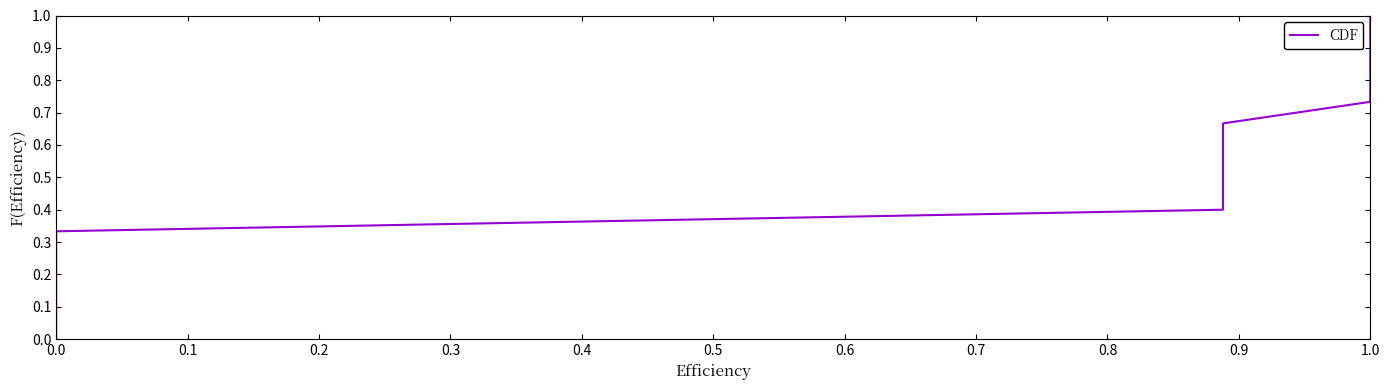

What is the change in value from 13 to 15?

+0.1